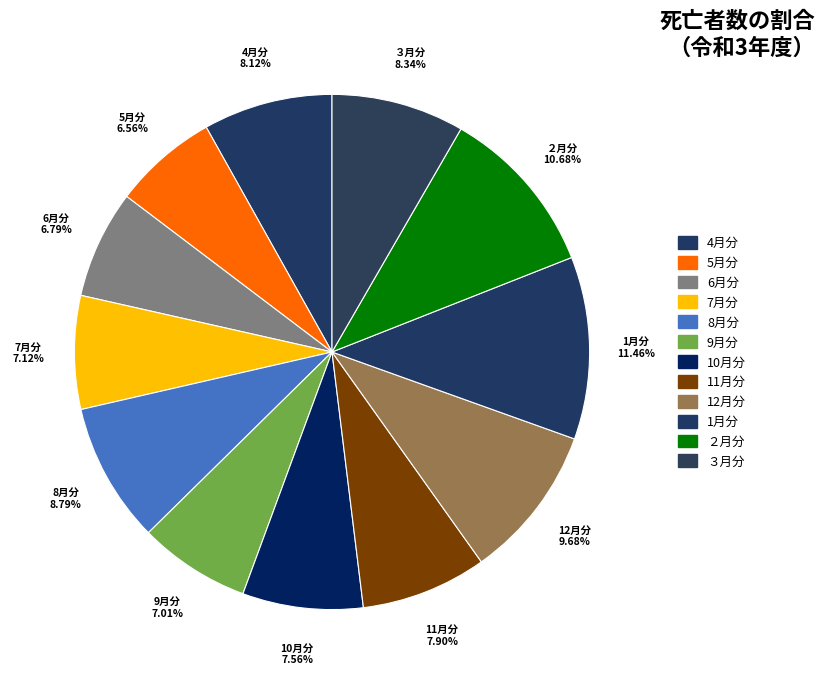

How many slices are in this pie chart?

12